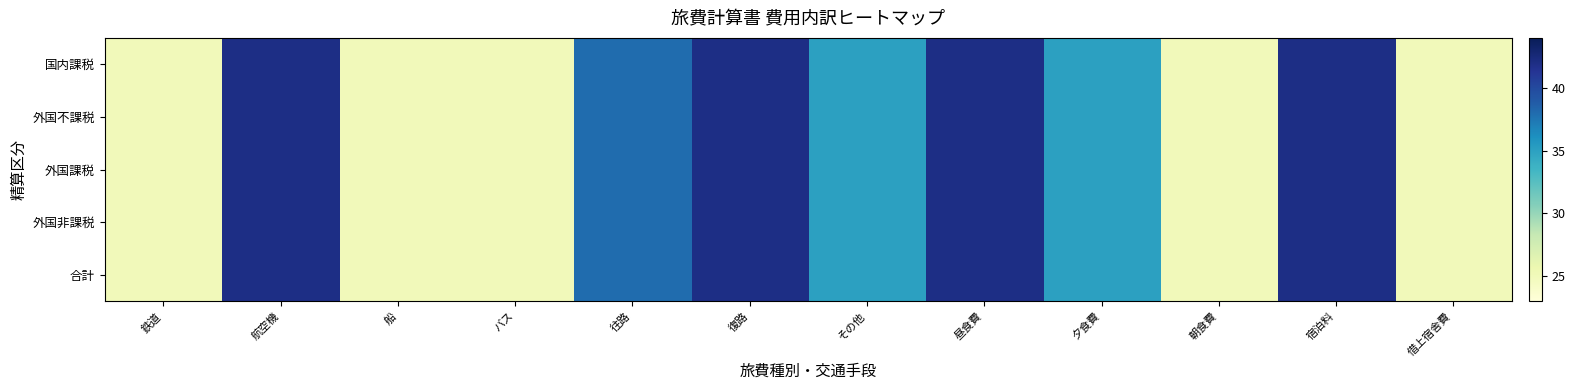

Reading left to right, transcribe all the data shown in this chart.

国内課税: 鉄道=25	航空機=42	船=25	バス=25	往路=38	復路=42	その他=35	昼食費=42	夕食費=35	朝食費=25	宿泊料=42	借上宿舎費=25
外国不課税: 鉄道=25	航空機=42	船=25	バス=25	往路=38	復路=42	その他=35	昼食費=42	夕食費=35	朝食費=25	宿泊料=42	借上宿舎費=25
外国課税: 鉄道=25	航空機=42	船=25	バス=25	往路=38	復路=42	その他=35	昼食費=42	夕食費=35	朝食費=25	宿泊料=42	借上宿舎費=25
外国非課税: 鉄道=25	航空機=42	船=25	バス=25	往路=38	復路=42	その他=35	昼食費=42	夕食費=35	朝食費=25	宿泊料=42	借上宿舎費=25
合計: 鉄道=25	航空機=42	船=25	バス=25	往路=38	復路=42	その他=35	昼食費=42	夕食費=35	朝食費=25	宿泊料=42	借上宿舎費=25